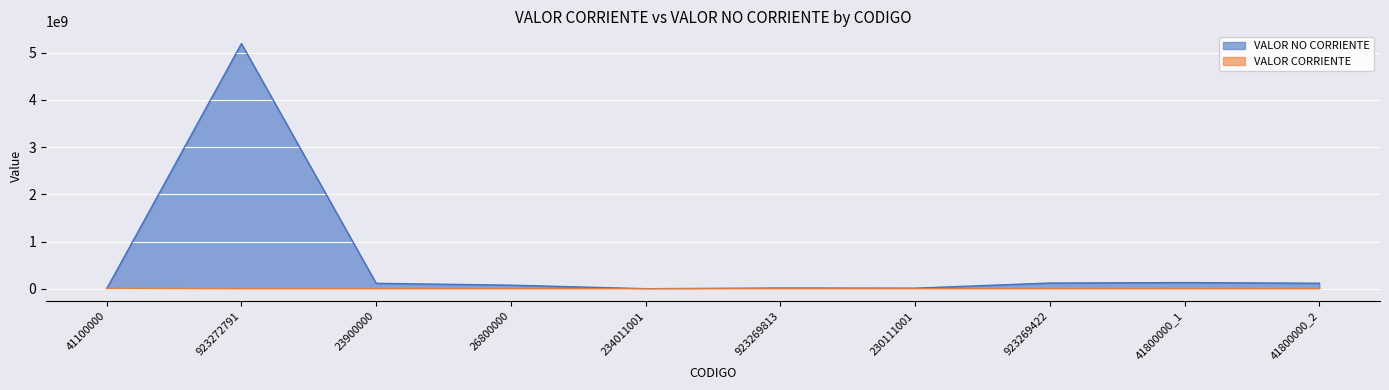

Is the value of VALOR NO CORRIENTE at 41800000_1 greater than the value of VALOR CORRIENTE at 923269813?

Yes